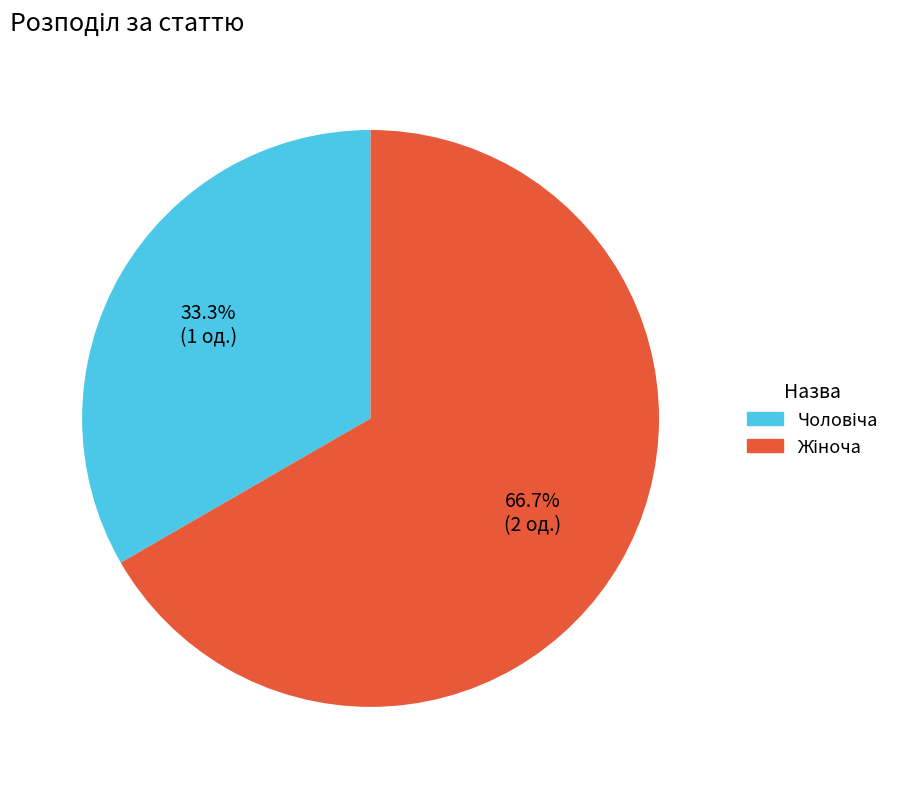

Is there a majority slice in this chart?

Yes